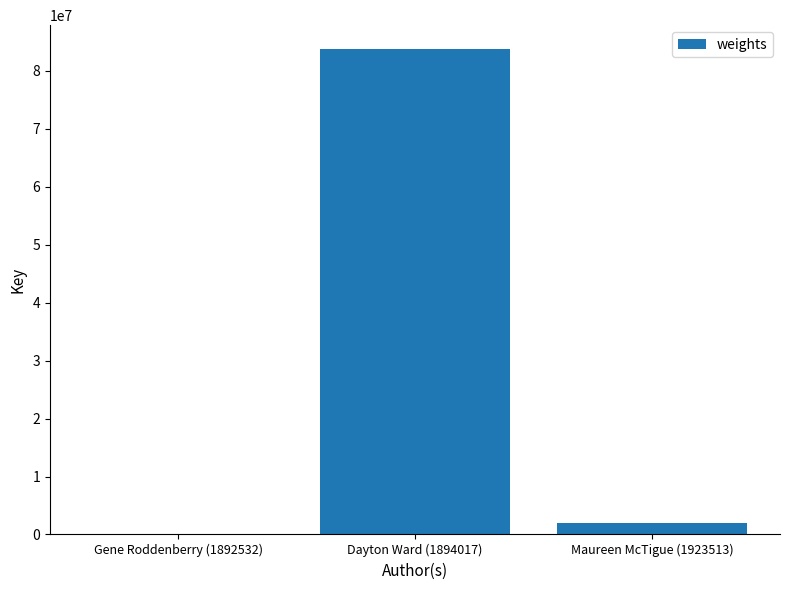

Which has a higher value, Maureen McTigue (1923513) or Gene Roddenberry (1892532)?

Maureen McTigue (1923513)